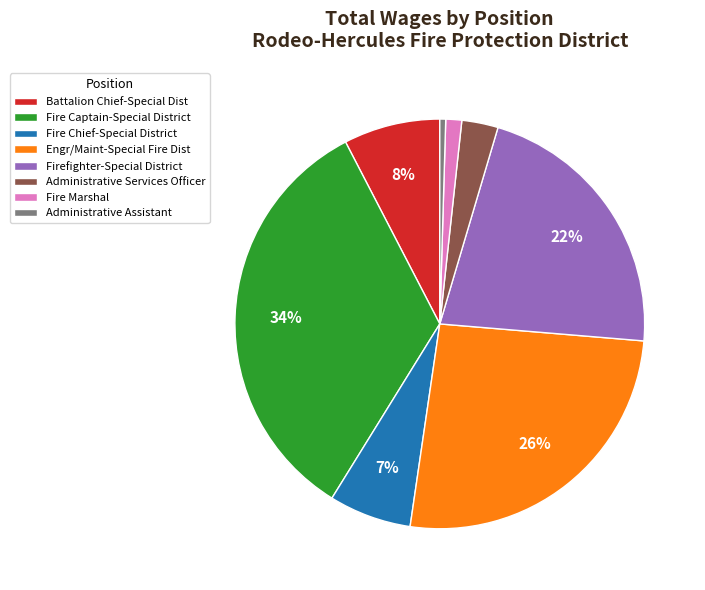

To the nearest percent, what is the combined percentage of Battalion Chief-Special Dist and Fire Marshal?

9%